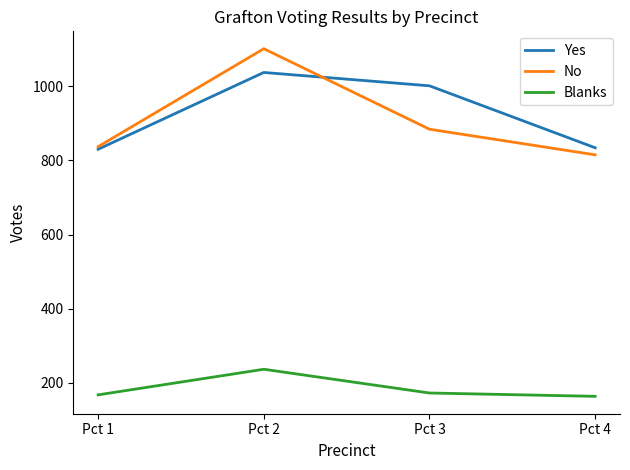

What is the sum of all Blanks values?

742